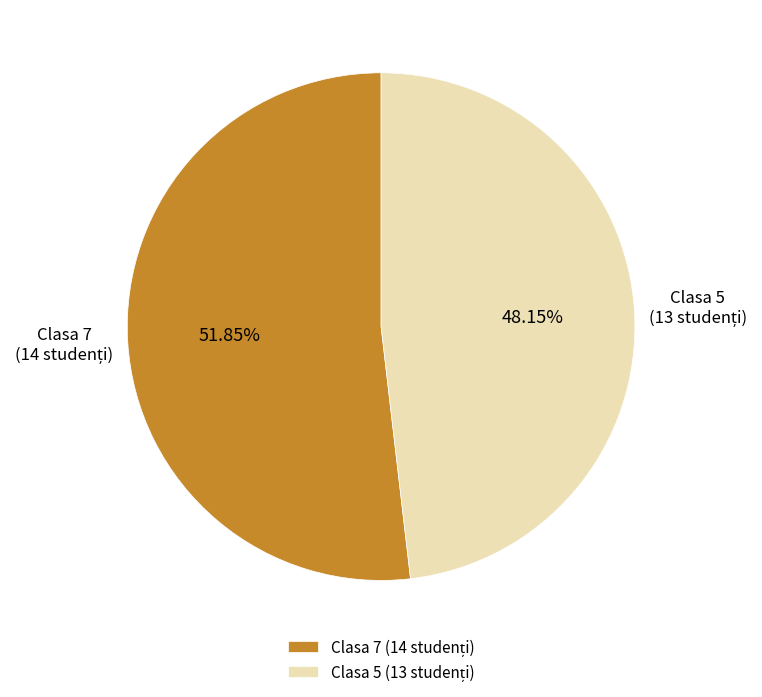

To the nearest percent, what is the difference between the largest and smallest slice percentages?

4%